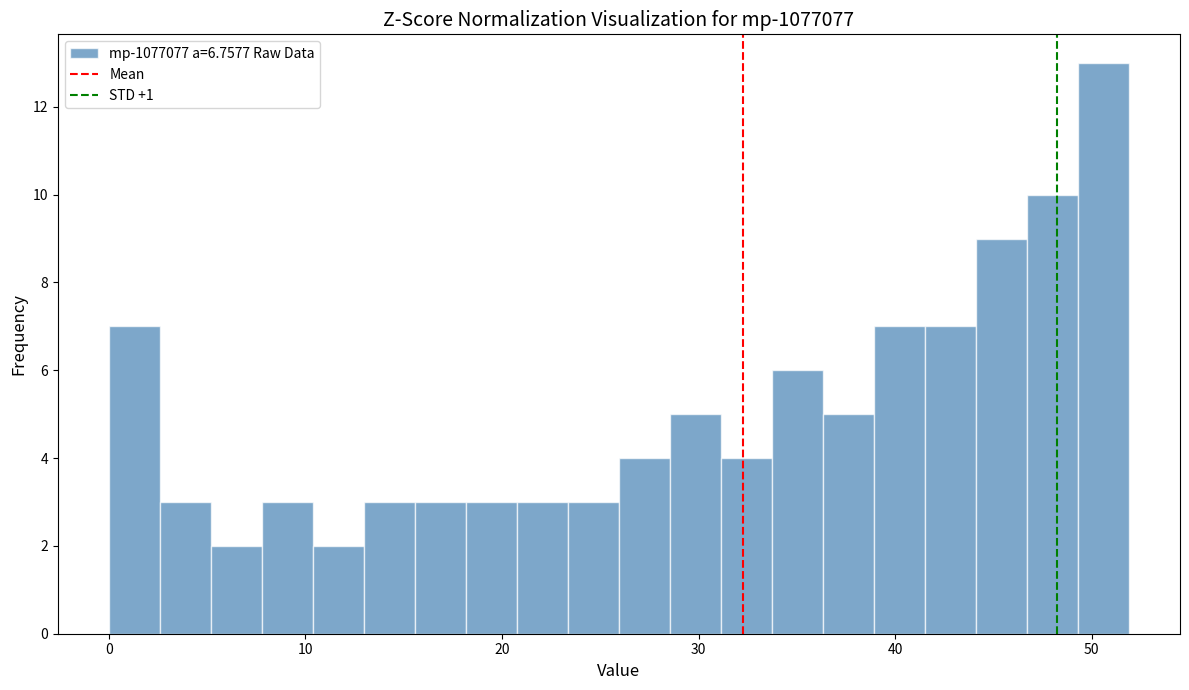

Read against the x-axis, roughly where is the centre of the tallest bar?

51